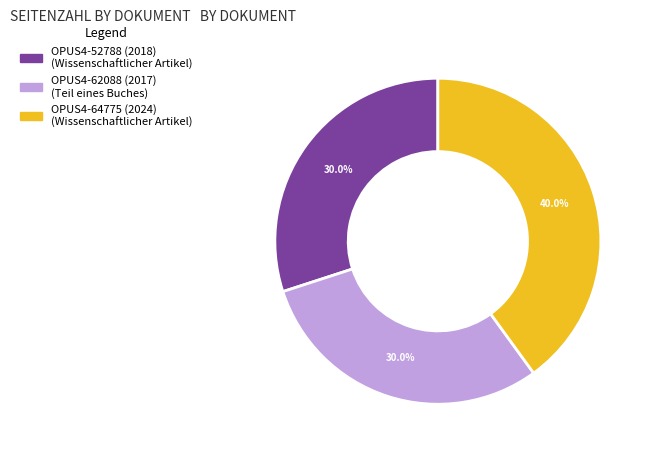

What is the largest slice in the pie chart?

OPUS4-64775 (2024)